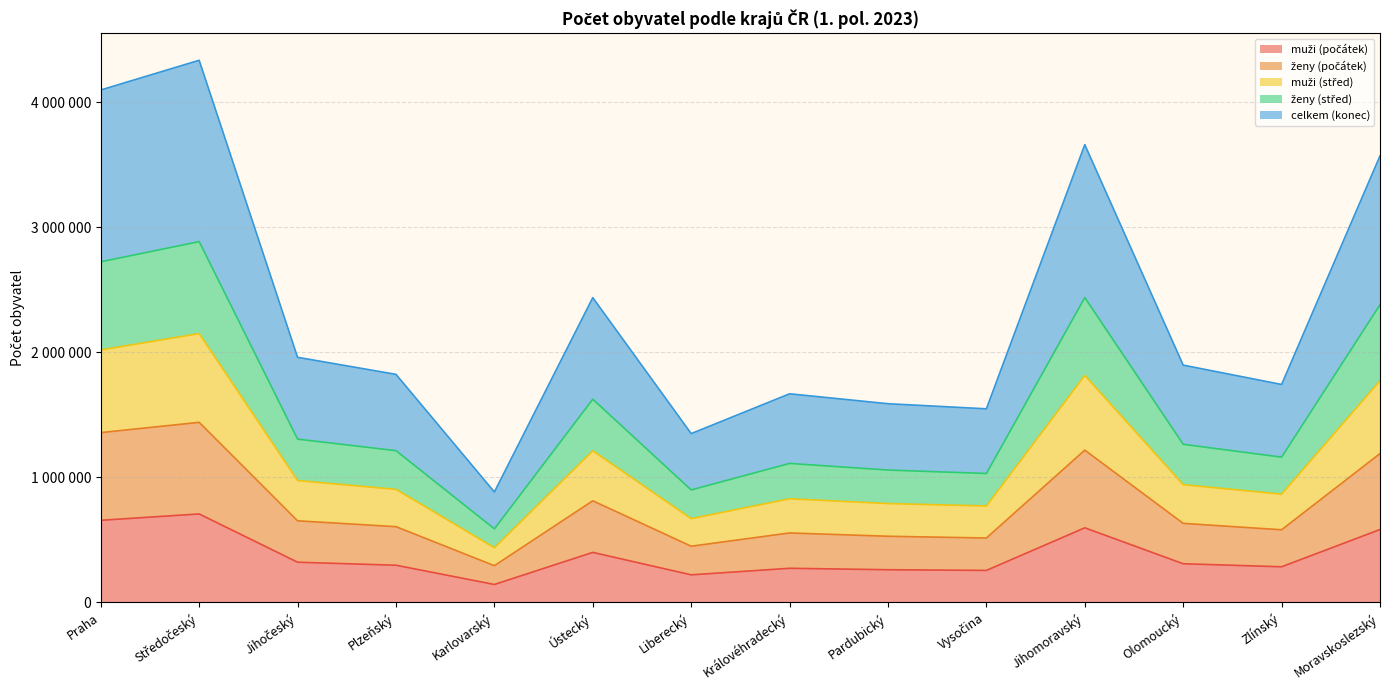

What is the value of the ženy (střed) point at the 12th from the left?

1263996